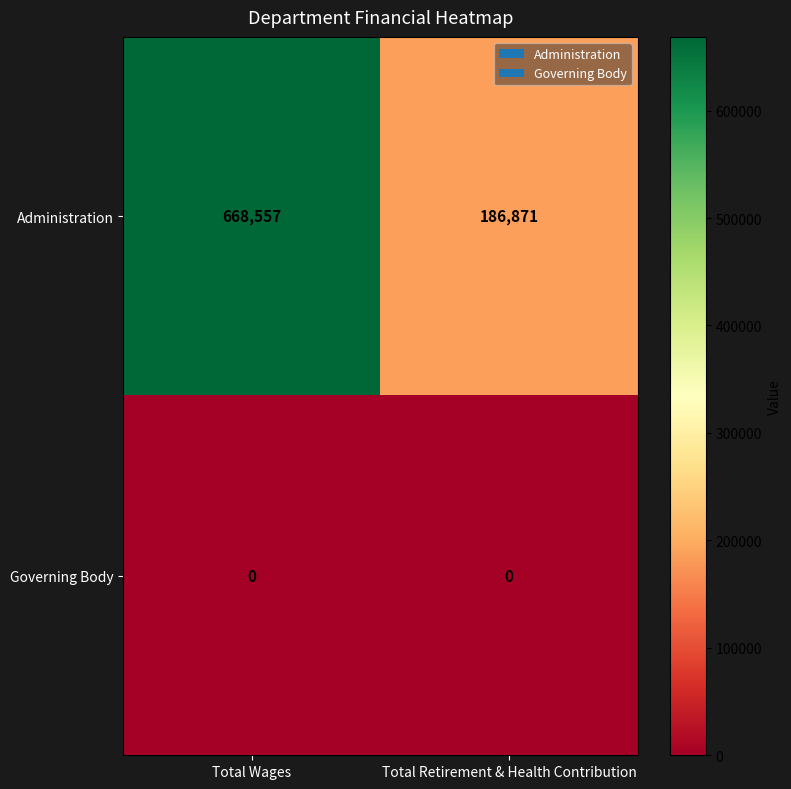

Which series has the largest range (max minus min)?

Administration